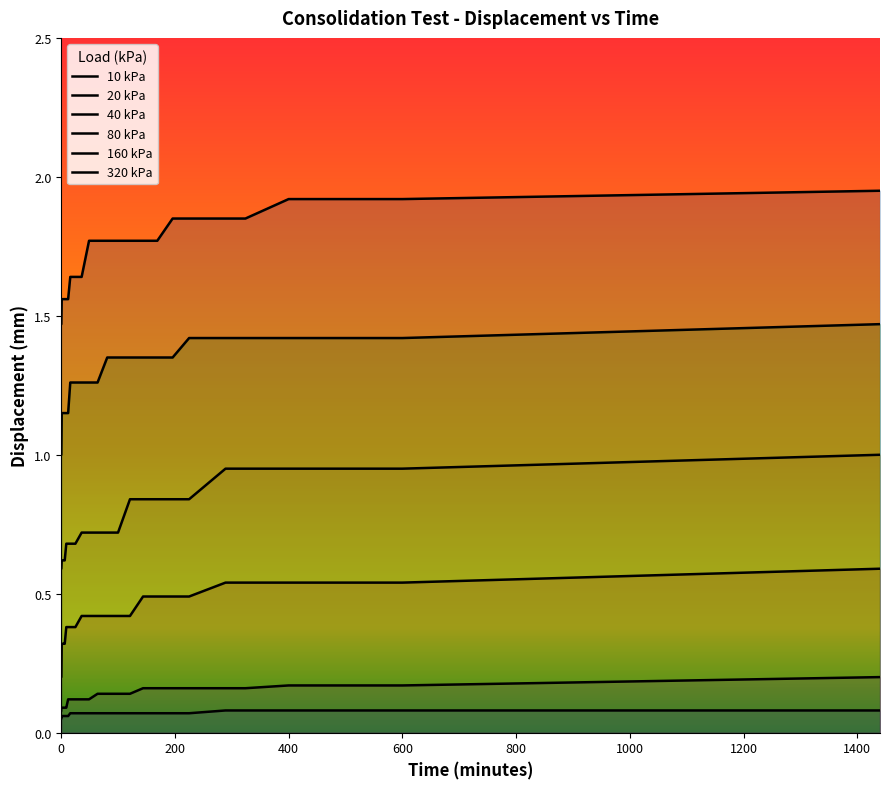

What are all the series names shown in the legend?

10 kPa, 20 kPa, 40 kPa, 80 kPa, 160 kPa, 320 kPa